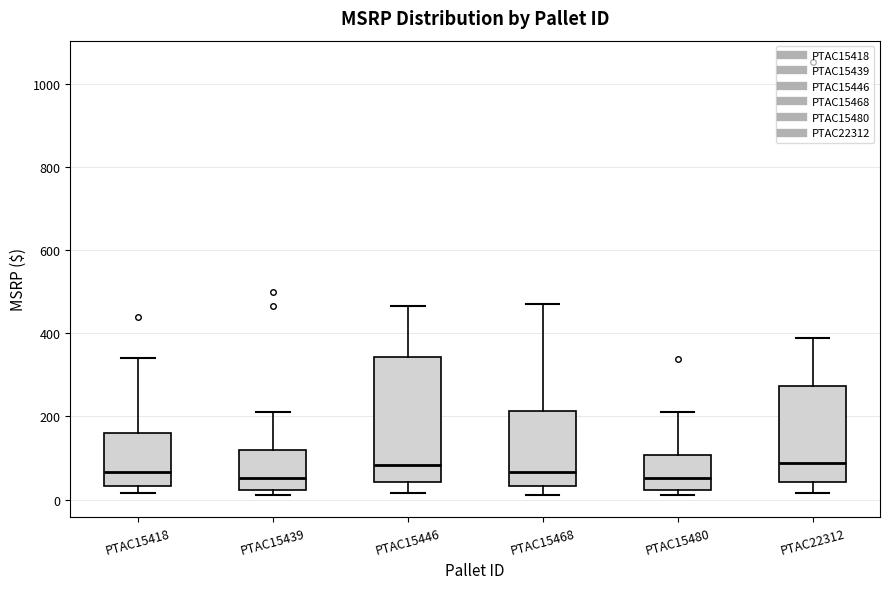

Where is the lower edge of the box for PTAC15439 on the y-axis? The values are not printed on the chart, so give them approximately, as read against the axis.

20